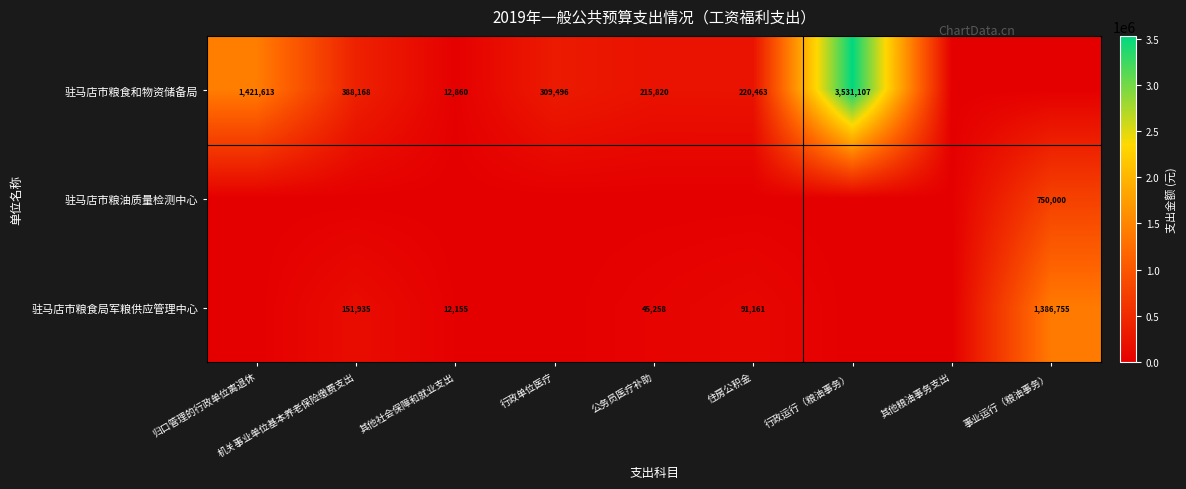

At how many categories does at least one series exceed 1860566?

1